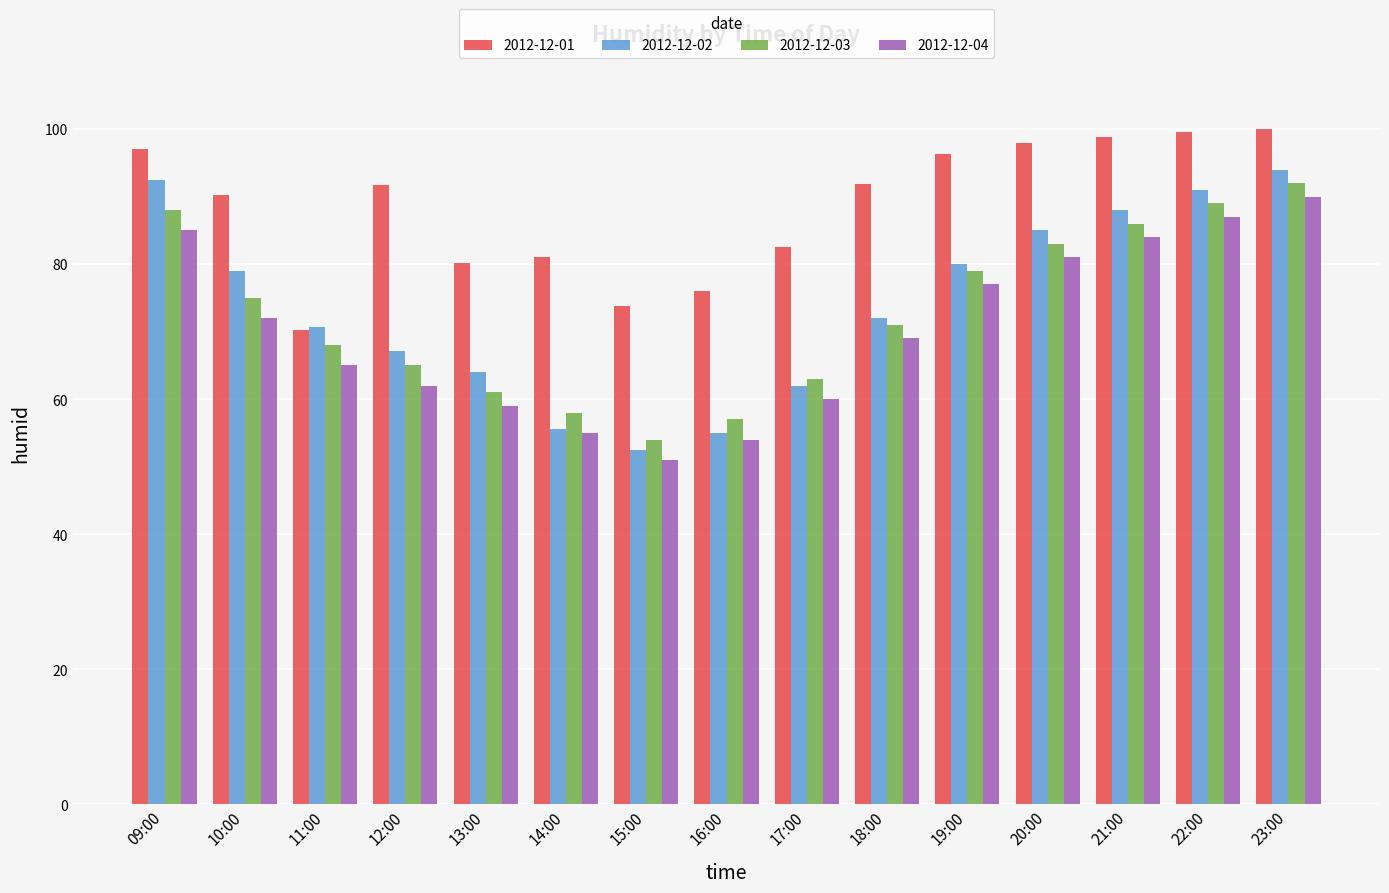

What is the lowest value of the 2012-12-03 series?

54.0